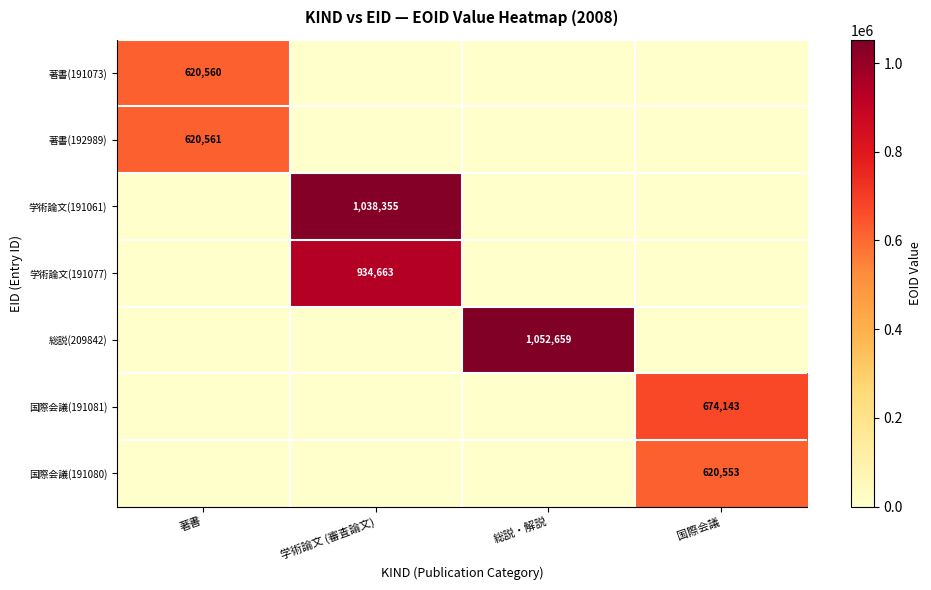

Is it true that 学術論文(191061) equals 1038355 at 学術論文 (審査論文)?

True